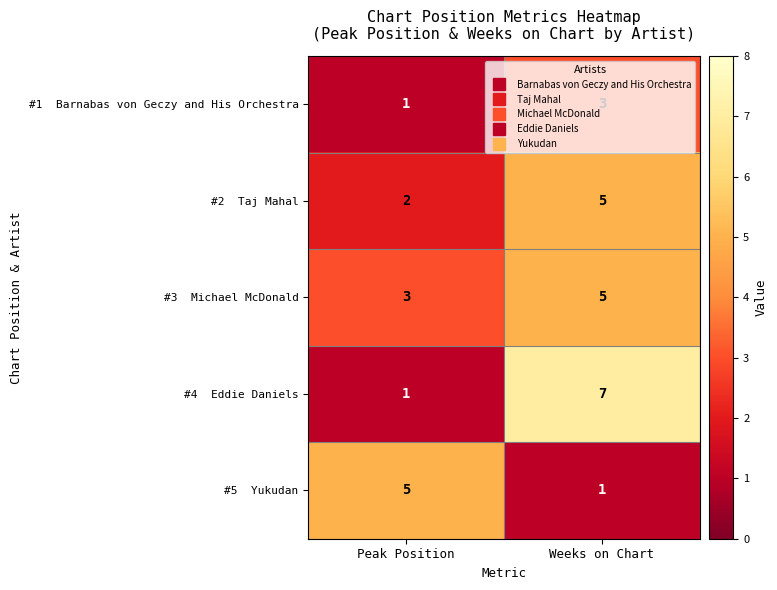

At which category is the sum across all series the highest?

Weeks on Chart